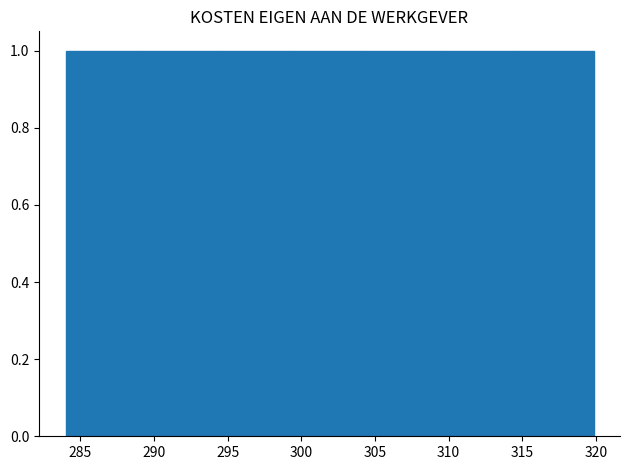

Reading left to right, list every bar in this chart as the range it spans on the x-axis followed by its height. Neither the bar edges nor the heights are printed on the chart, so give them approximately, as read against the axes.

284.0 to 289.0: 1
289.0 to 294.0: 1
294.0 to 299.5: 1
299.5 to 304.5: 1
304.5 to 309.5: 1
309.5 to 314.5: 1
314.5 to 320.0: 1